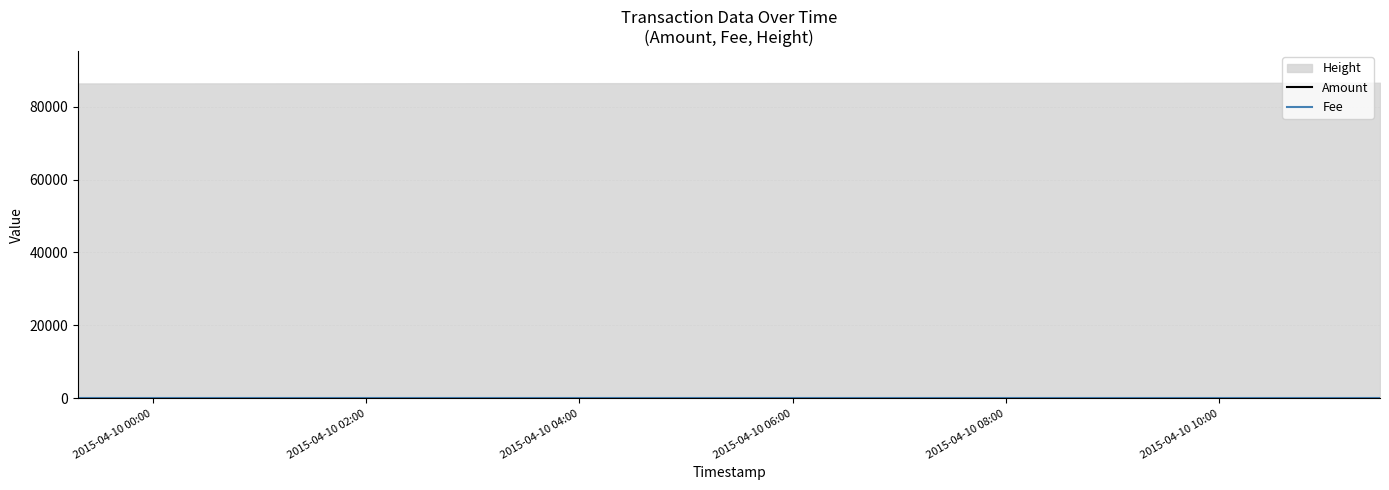

Which series ends up on top after the final intersection of Fee and Amount?

Amount